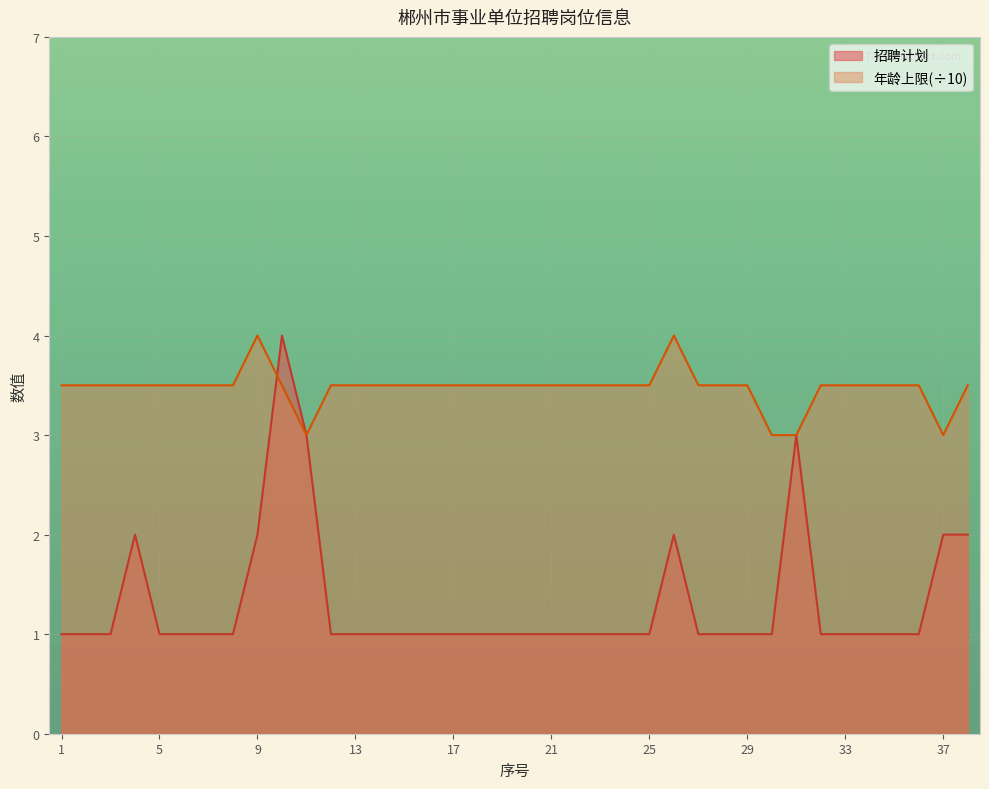

Reading left to right, transcribe all the data shown in this chart.

招聘计划: 1.0	1.0	1.0	2.0	1.0	1.0	1.0	1.0	2.0	4.0	3.0	1.0	1.0	1.0	1.0	1.0	1.0	1.0	1.0	1.0	1.0	1.0	1.0	1.0	1.0	2.0	1.0	1.0	1.0	1.0	3.0	1.0	1.0	1.0	1.0	1.0	2.0	2.0
年龄上限: 3.5	3.5	3.5	3.5	3.5	3.5	3.5	3.5	4.0	3.5	3.0	3.5	3.5	3.5	3.5	3.5	3.5	3.5	3.5	3.5	3.5	3.5	3.5	3.5	3.5	4.0	3.5	3.5	3.5	3.0	3.0	3.5	3.5	3.5	3.5	3.5	3.0	3.5